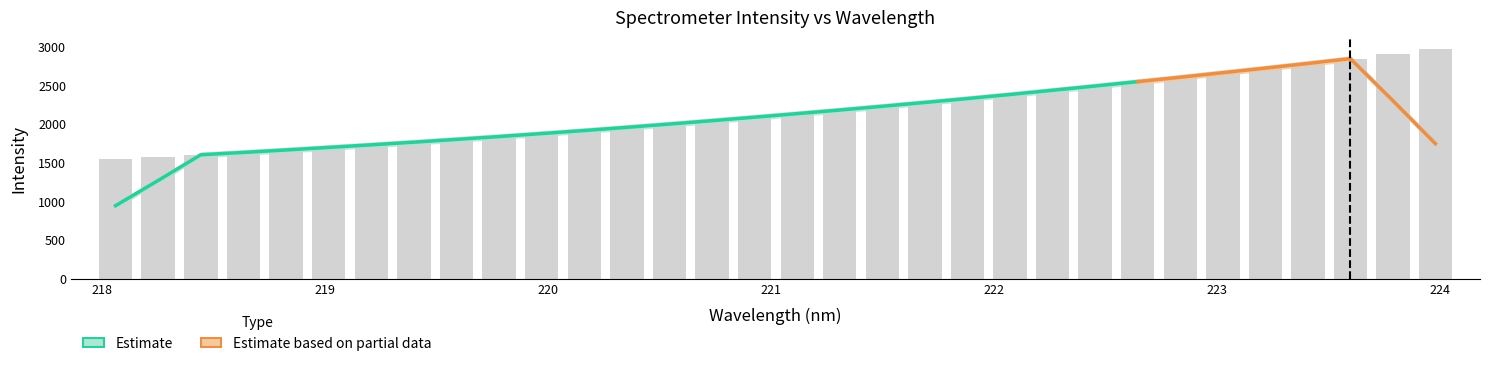

What is the difference between the maximum and second lowest values?

1399.6